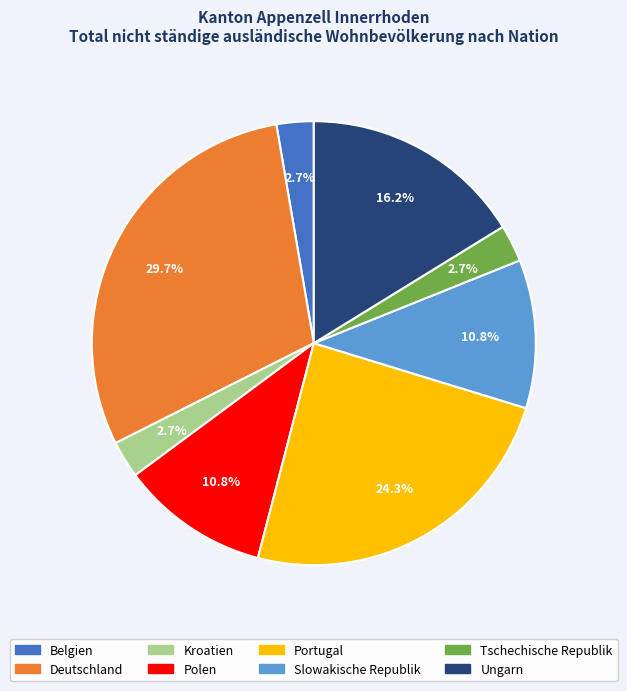

To the nearest percent, what percentage of the pie is Polen?

11%